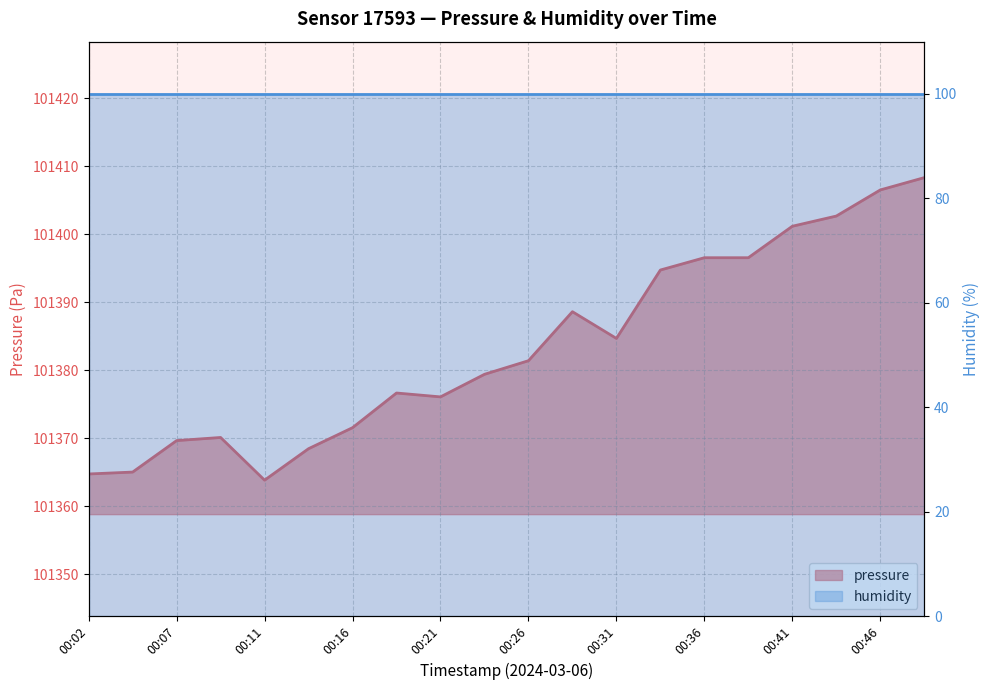

True or false: there are more than 2 points higher than both neighbors.

True